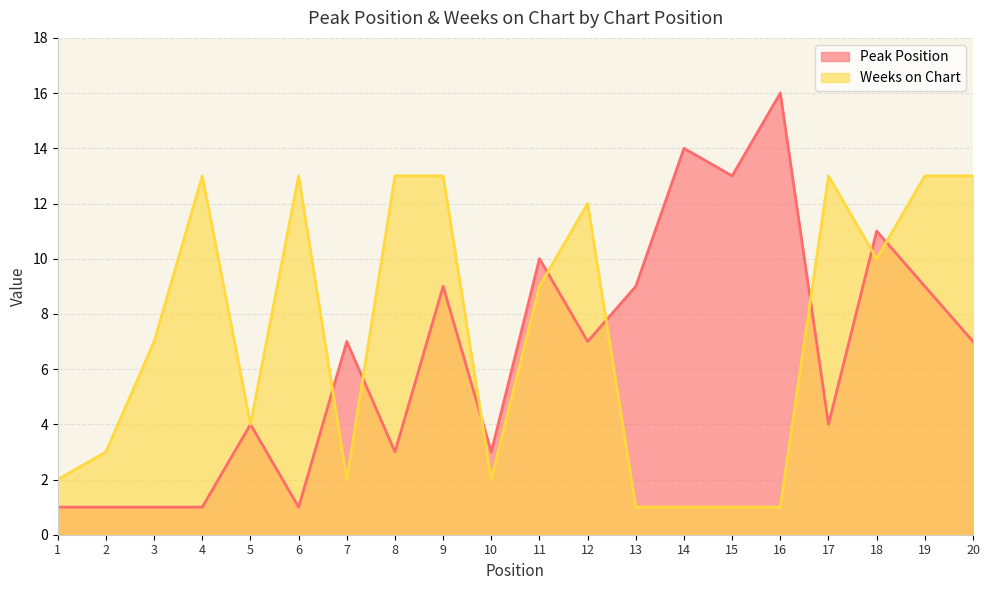

What is the difference between the Weeks on Chart values at 3 and 1?

5